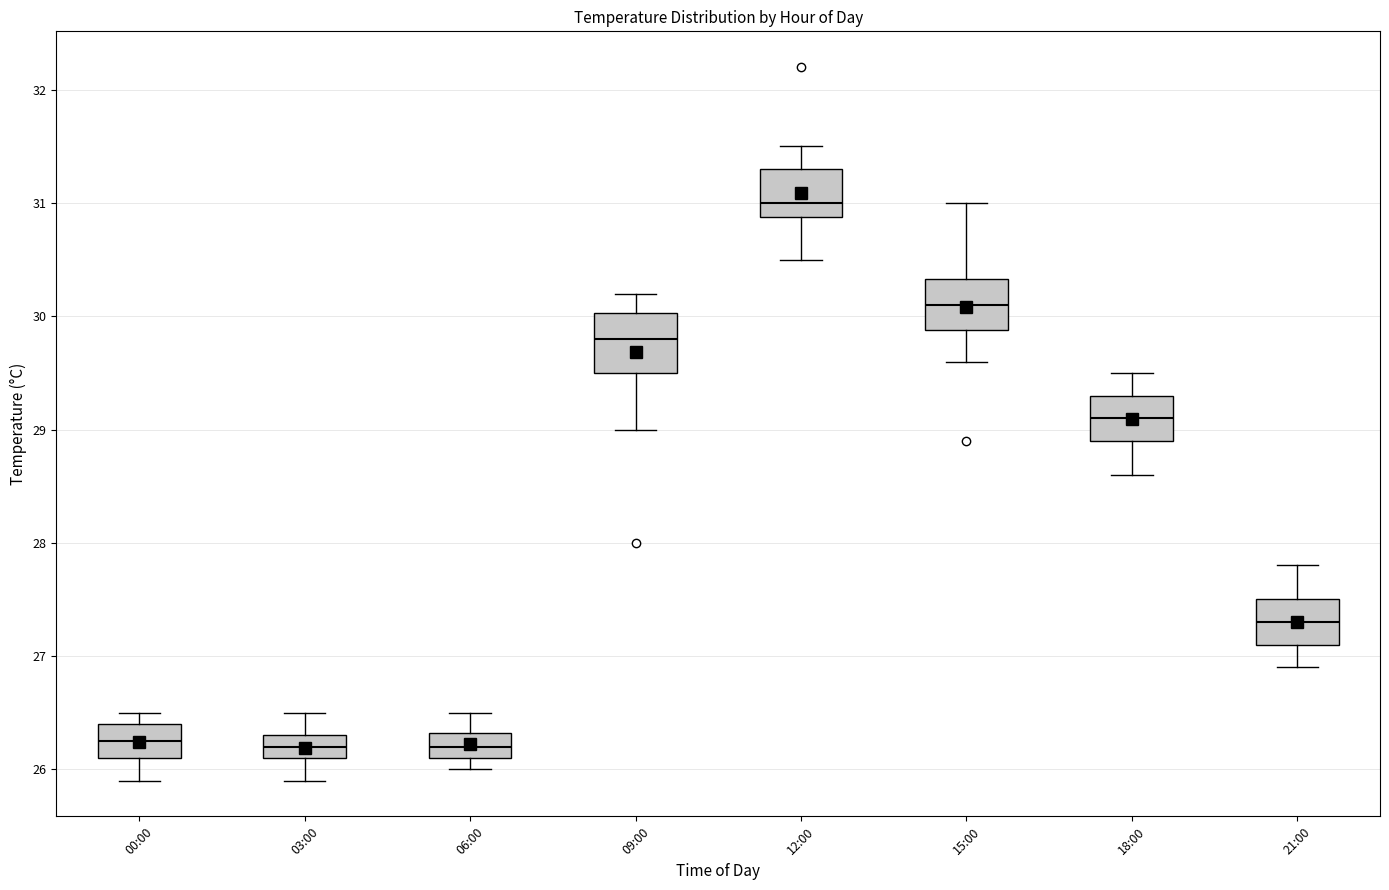

Where does the median line of the box for 09:00 sit on the y-axis? The values are not printed on the chart, so give them approximately, as read against the axis.

29.8